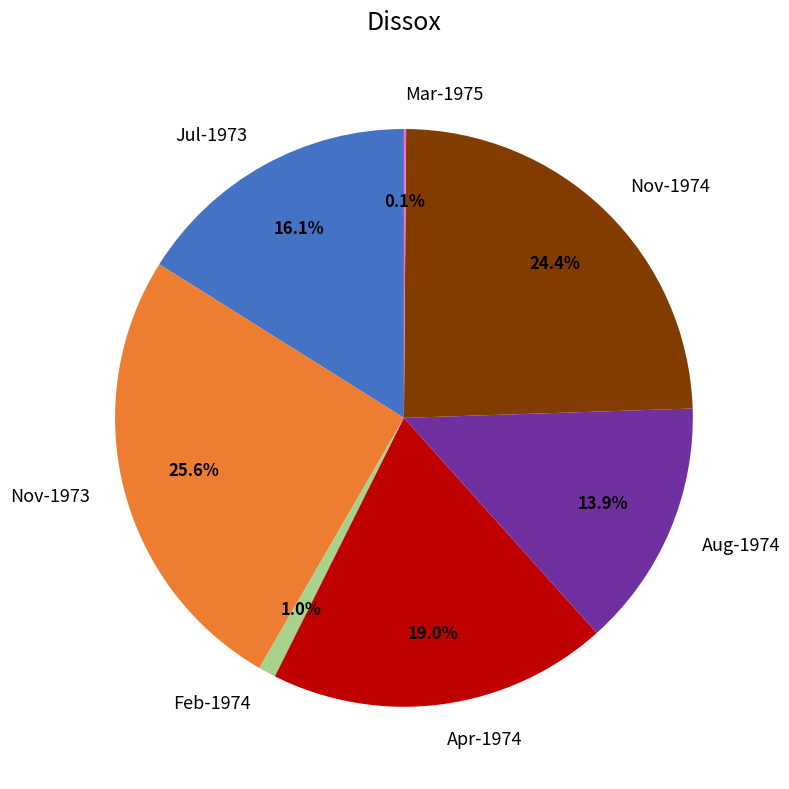

What is the total percentage of Feb-1974 and Nov-1973?

26.6%